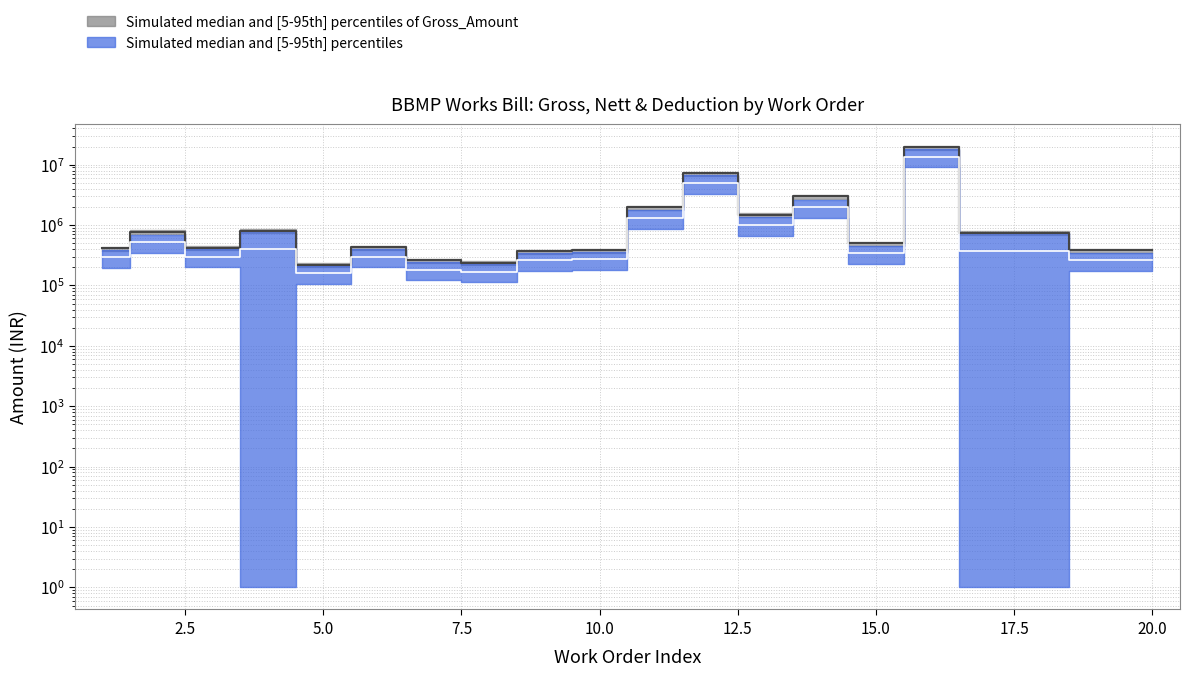

In Nett, how many points are higher than both neighbors (excluding endpoints)?

6